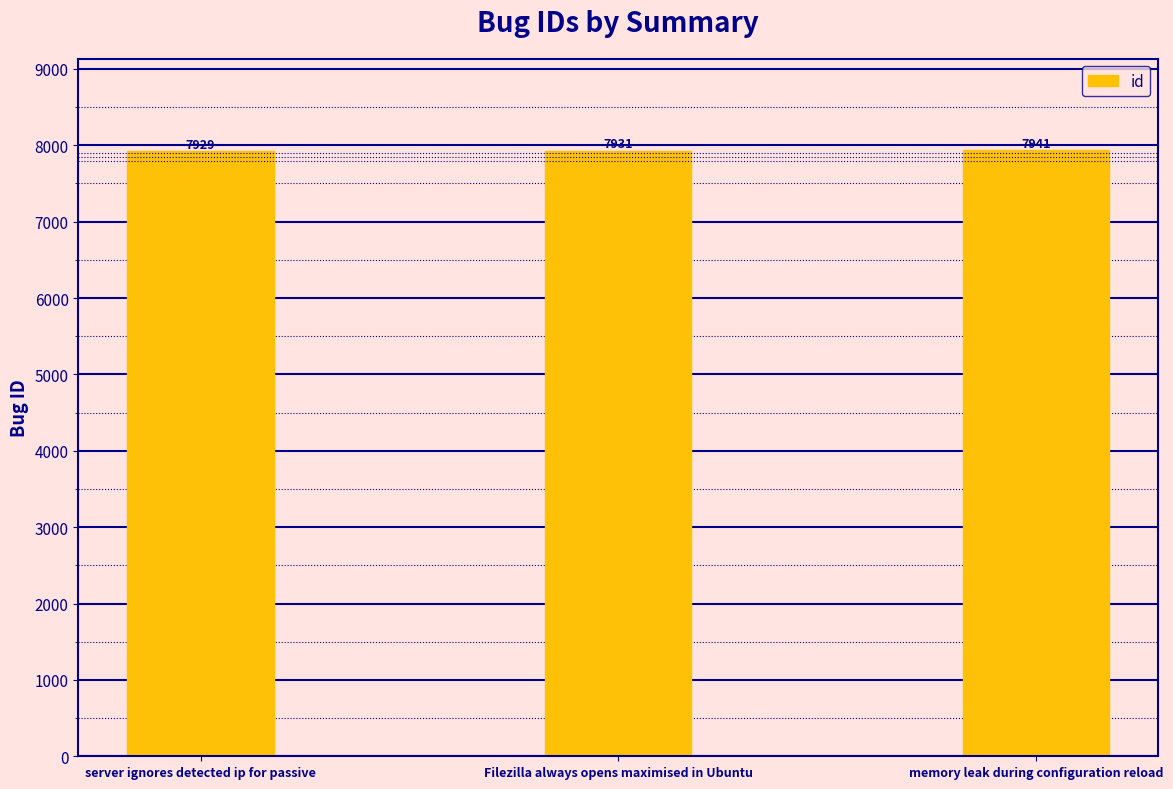

Reading left to right, list all the values displayed in this chart.

server ignores detected ip for passive=7929	Filezilla always opens maximised in Ubuntu=7931	memory leak during configuration reload=7941